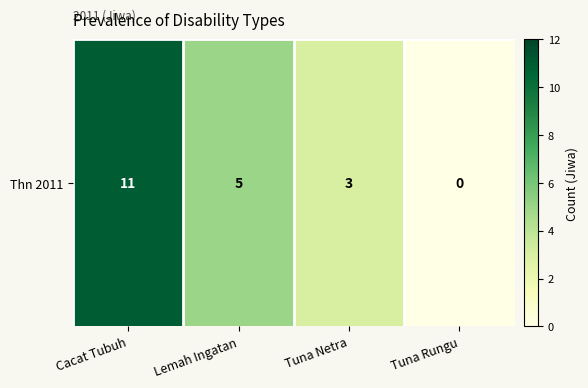

True or false: the data shows 18 at Cacat Tubuh.

False